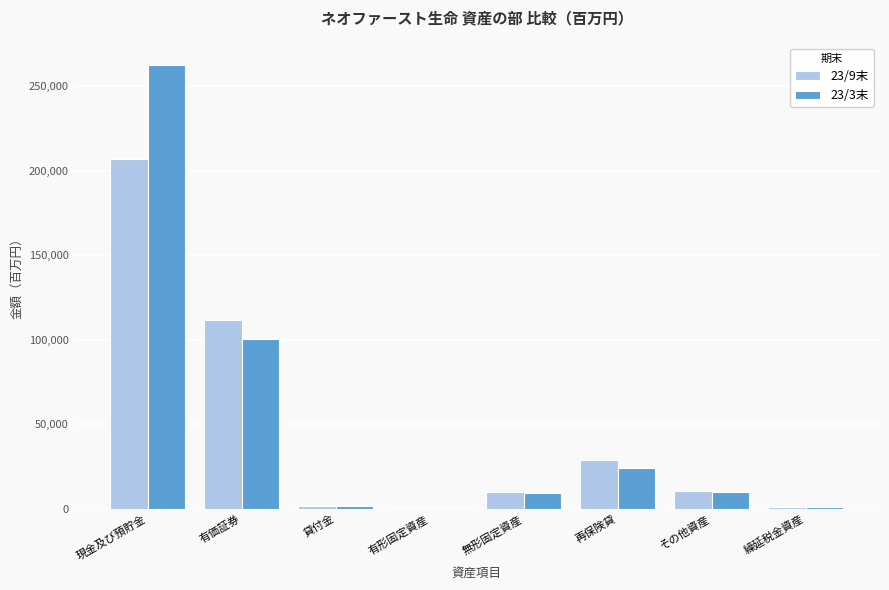

The value of 23/9末 at 再保険貸 is 52412. True or false?

False